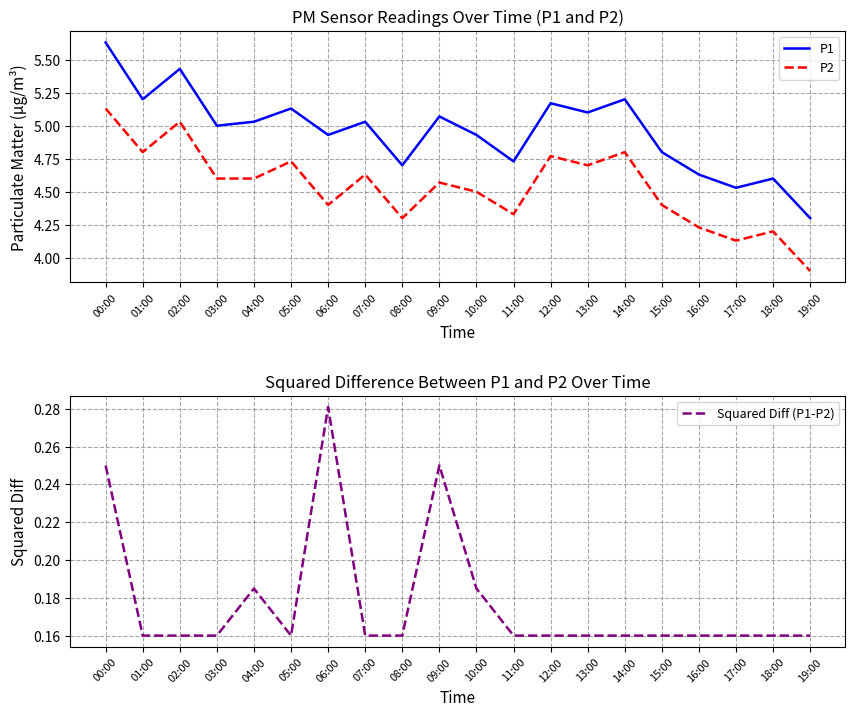

What is the label of the 20th point from the right?

00:00